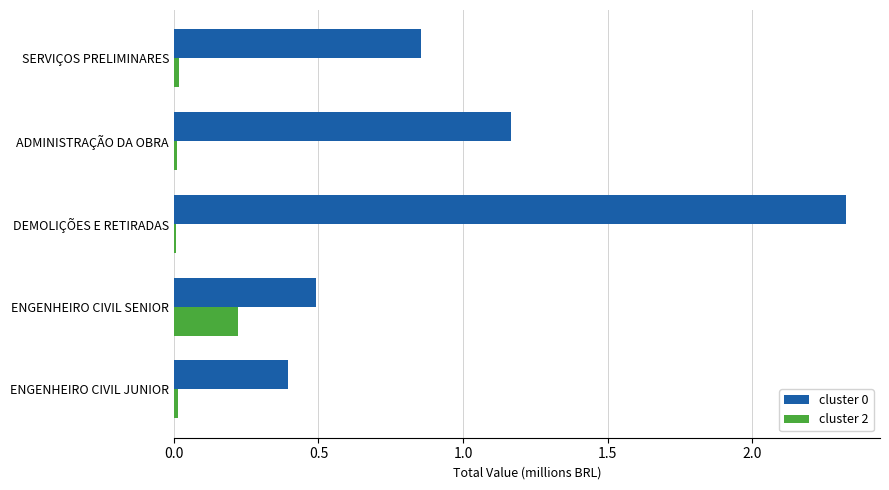

True or false: cluster 2 has a value of 0.0 at ADMINISTRAÇÃO DA OBRA.

True